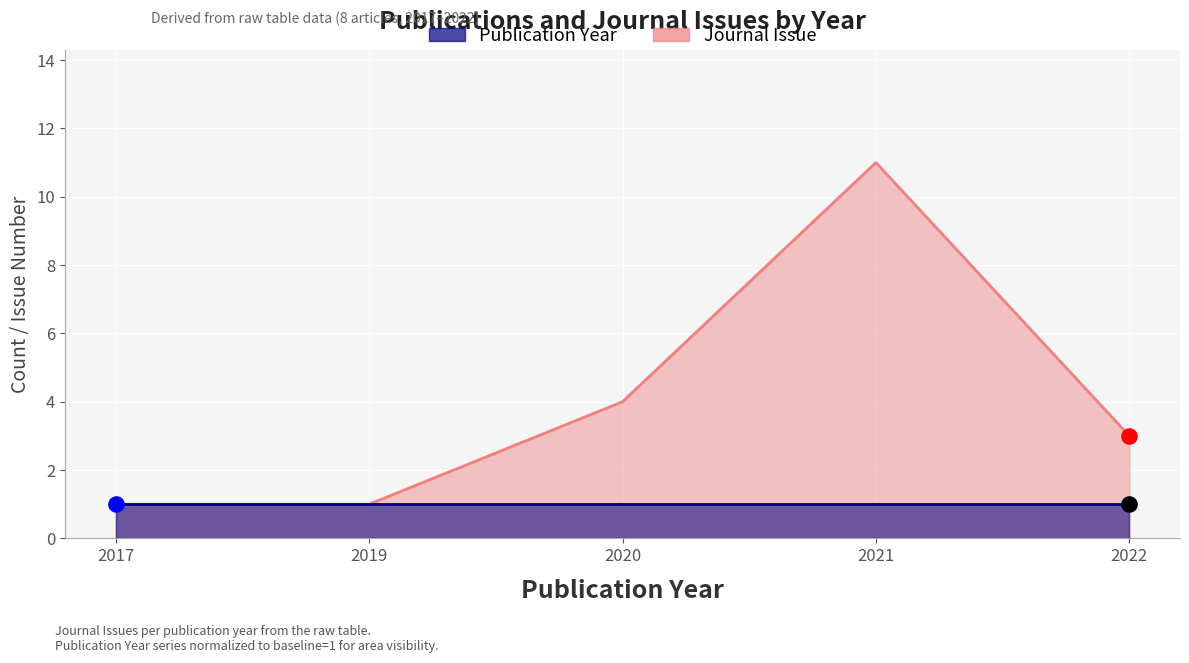

What is the change in value from 2019 to 2020?

+3